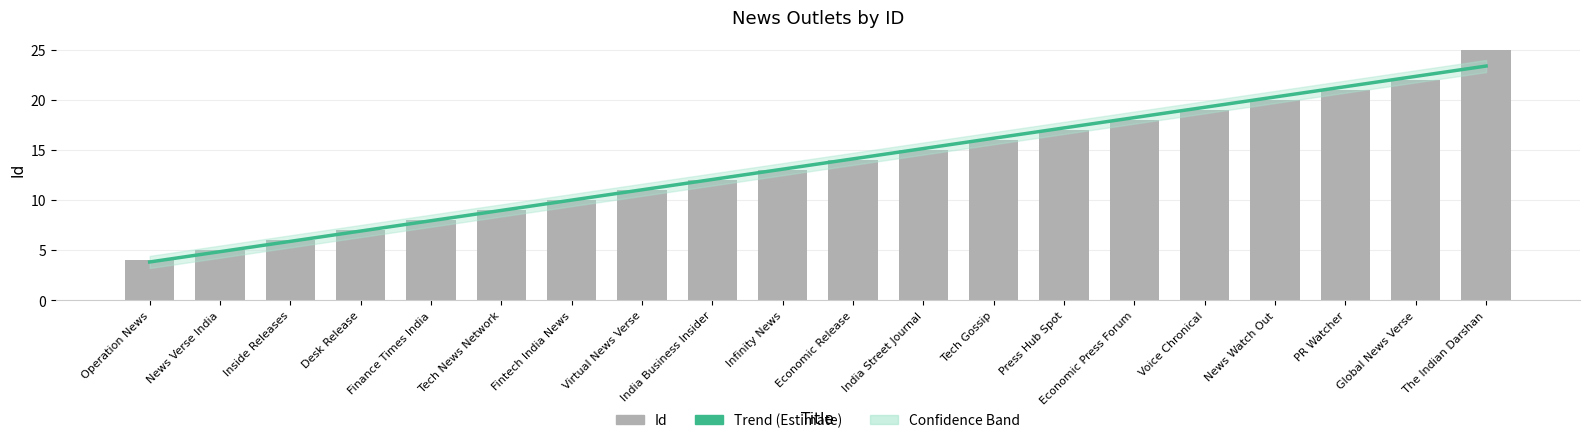

What position from the left is Finance Times India?

5